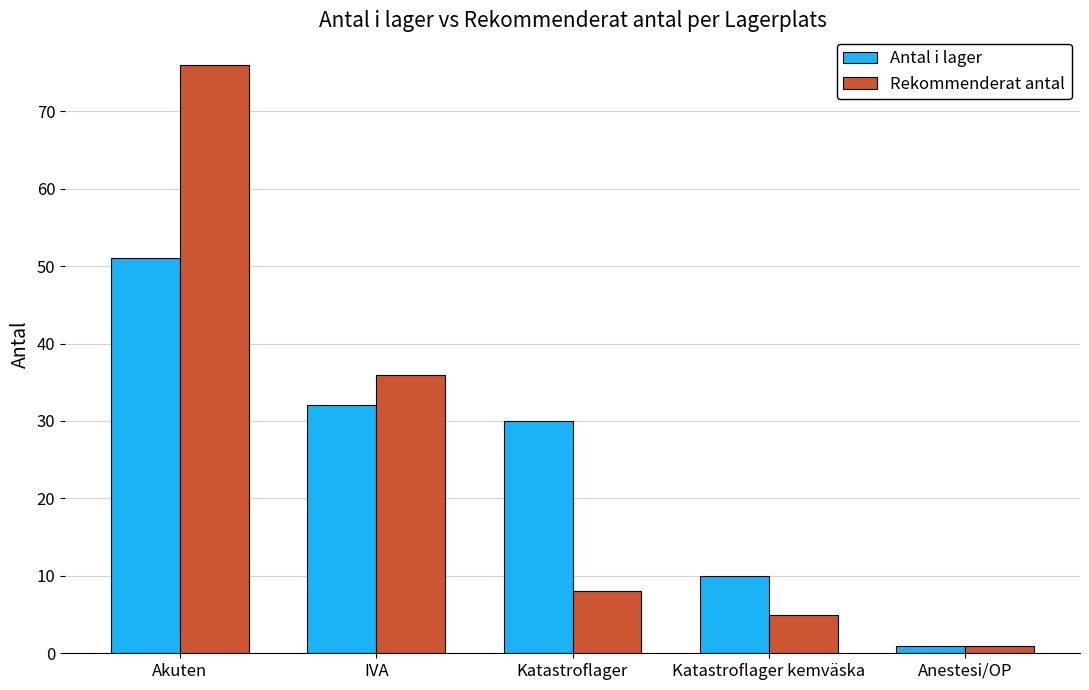

Is it true that Rekommenderat antal equals 13 at IVA?

False